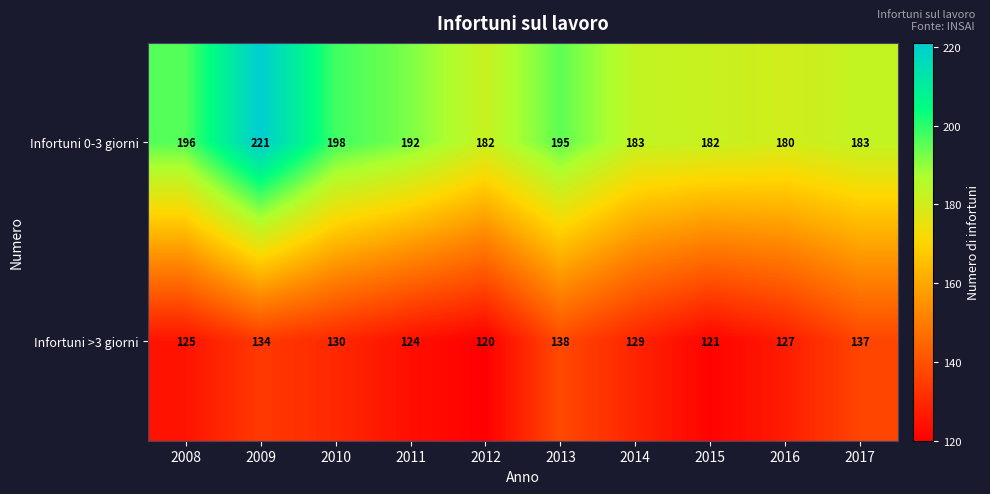

Which series has the largest range (max minus min)?

Infortuni 0-3 giorni